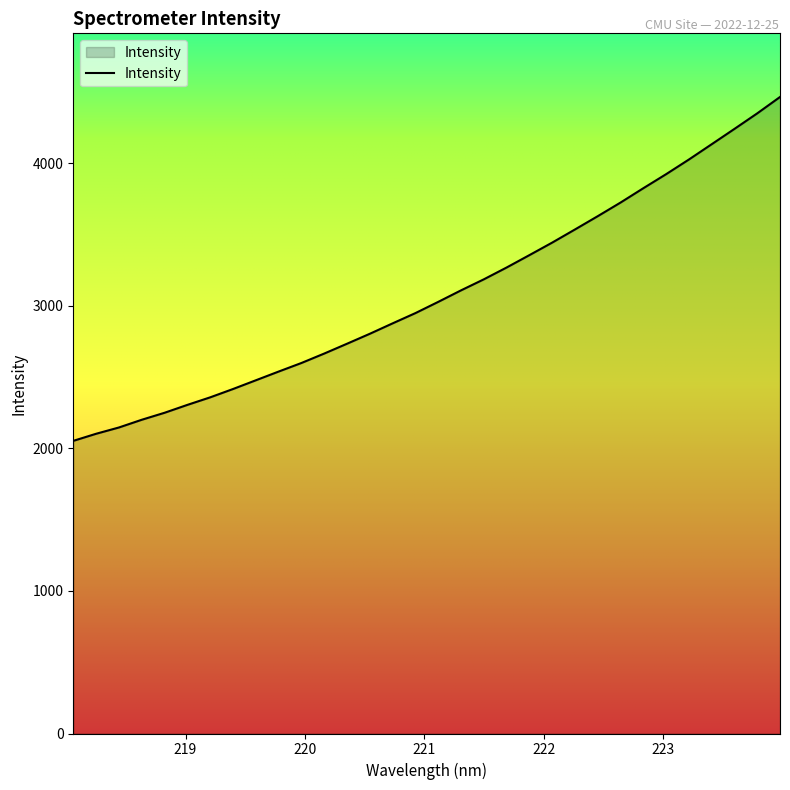

What is the greatest value displayed?

4464.4